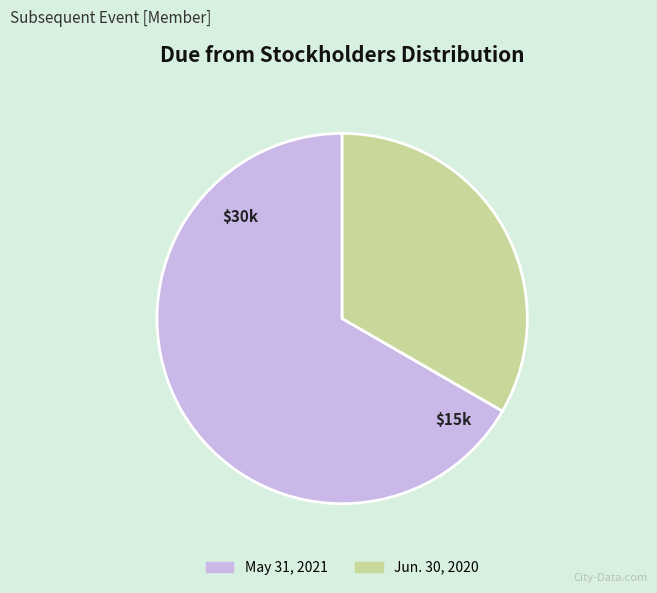

Do May 31, 2021 and Jun. 30, 2020 together represent more than half of the pie?

Yes